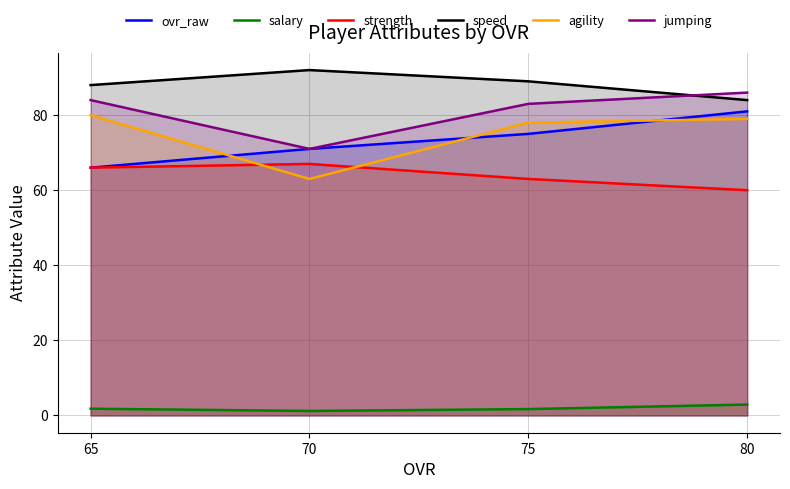

What value does the strength series have at 75?

63.0